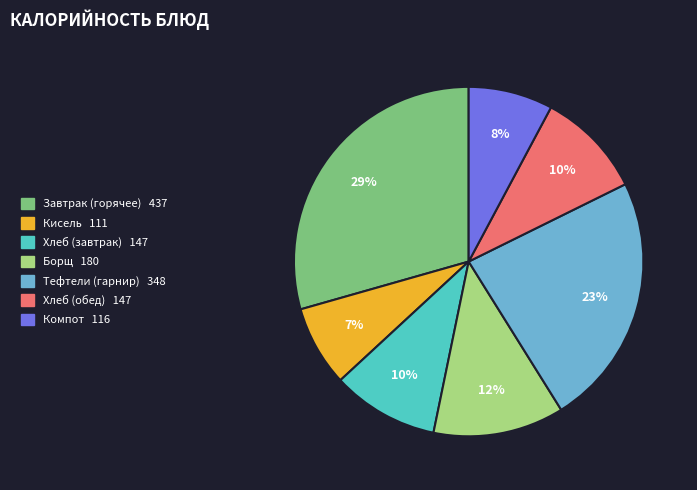

To the nearest percent, what is the average slice percentage?

14%